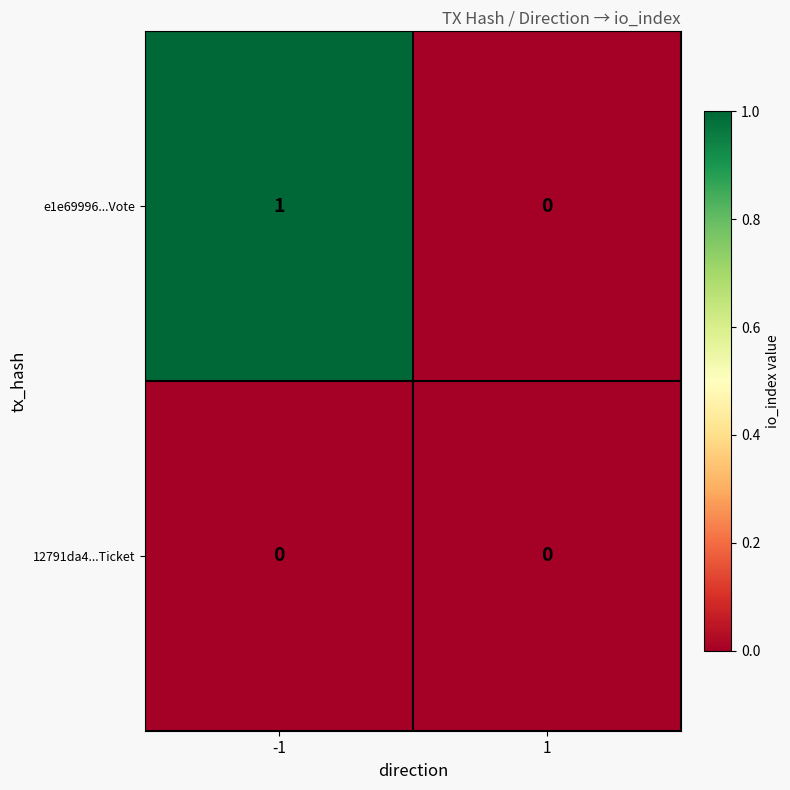

List the series in order of their overall mean, highest first.

e1e69996...Vote, 12791da4...Ticket